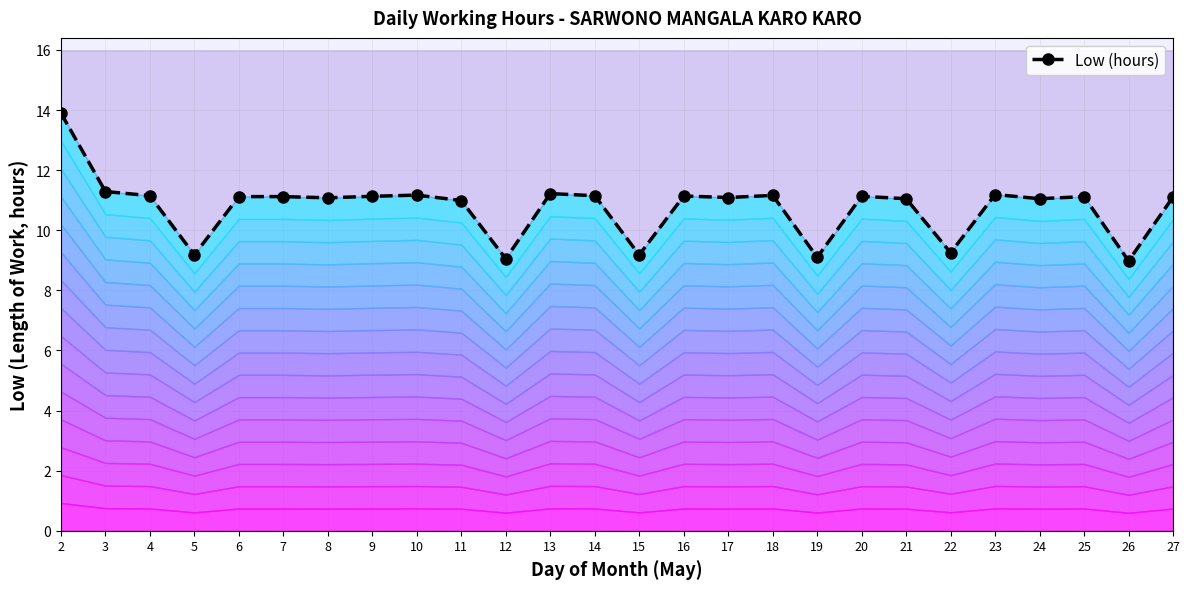

Between 3 and 21, which is larger?

3